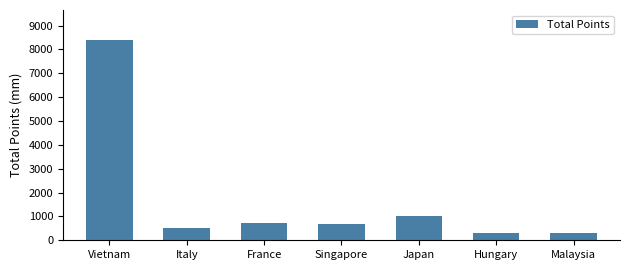

What is the value of the 4th bar from the left?

680